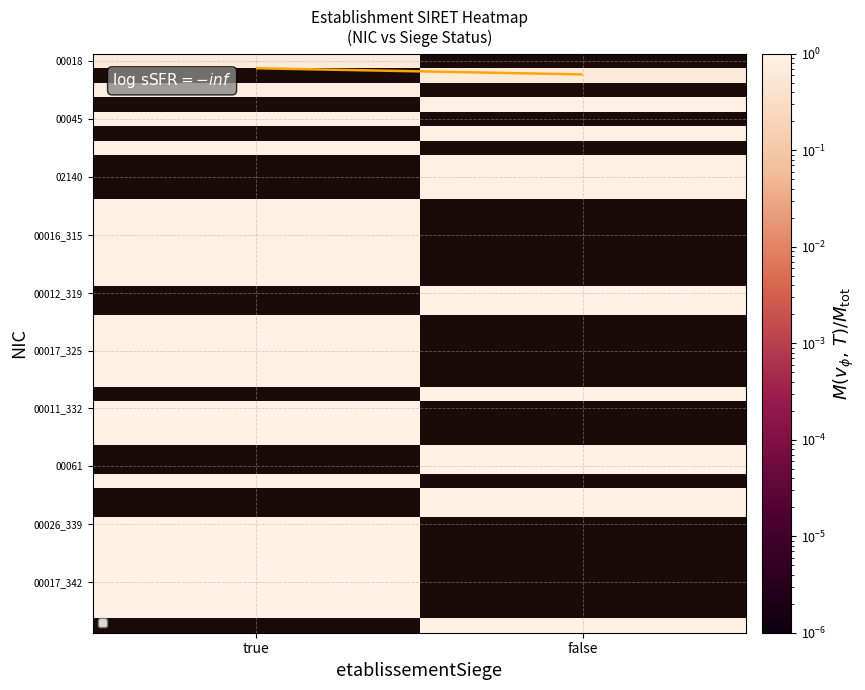

Which series has the largest range (max minus min)?

00018